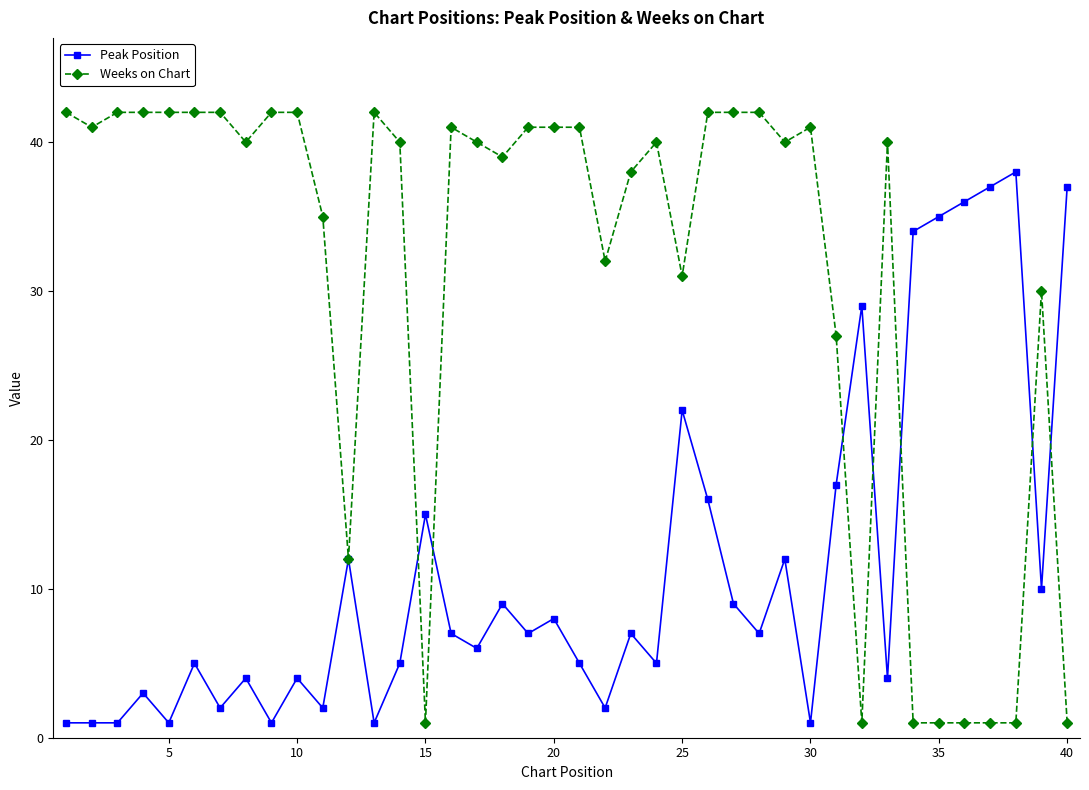

Which series has the largest range (max minus min)?

Weeks on Chart